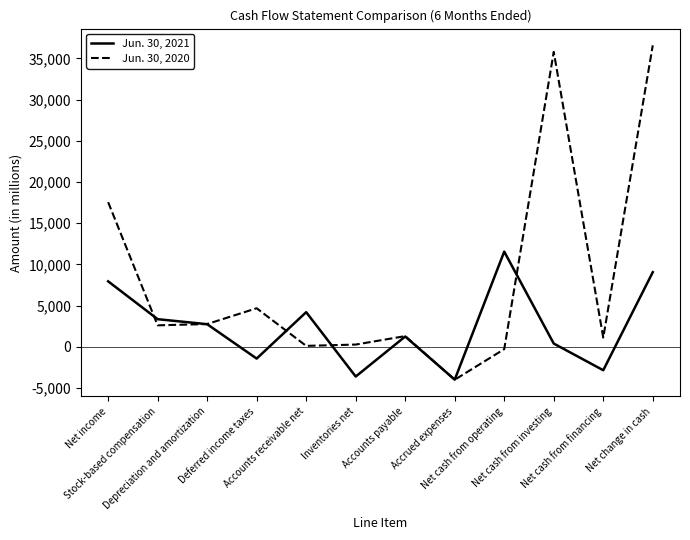

True or false: Jun. 30, 2020 and Jun. 30, 2021 cross at least once.

True